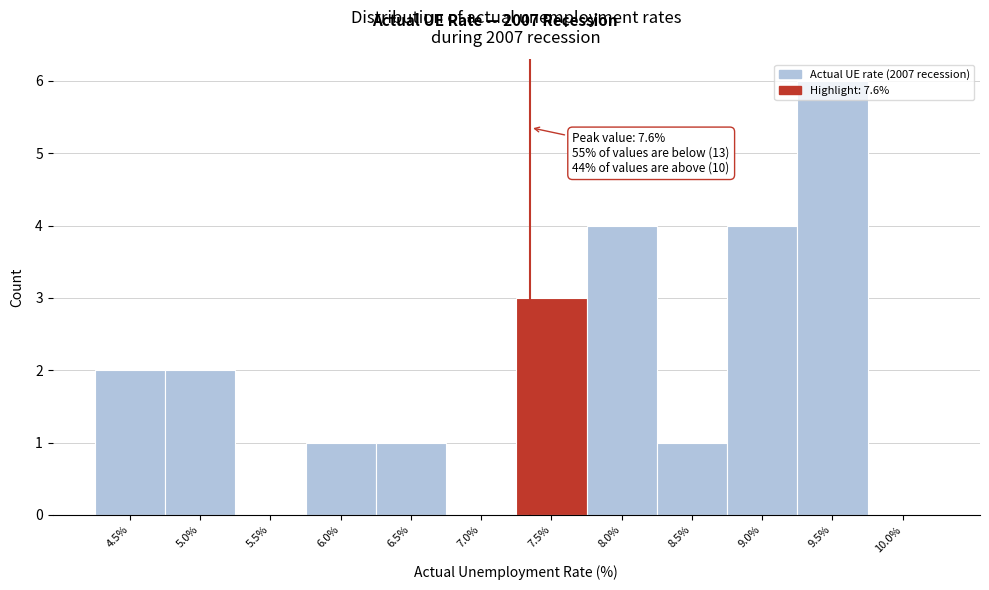

What is the sum of the values at 8.0% and 5.0%?

6